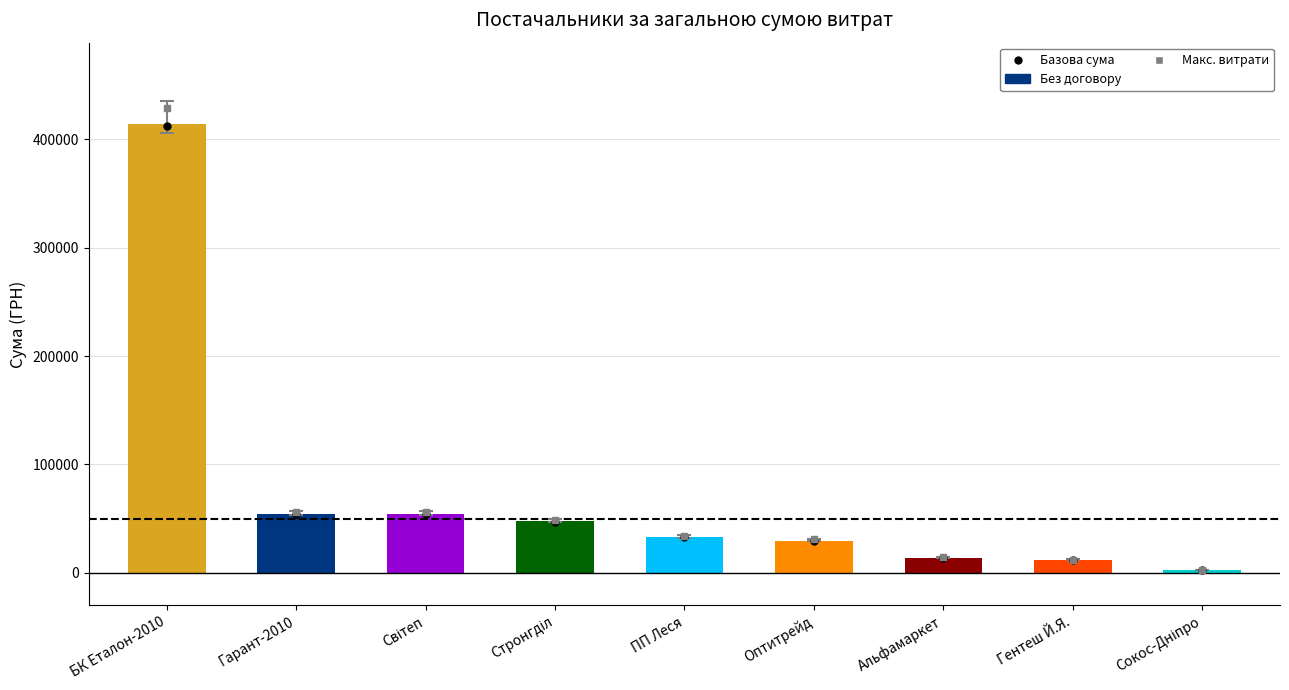

What is the greatest value displayed?

414430.6